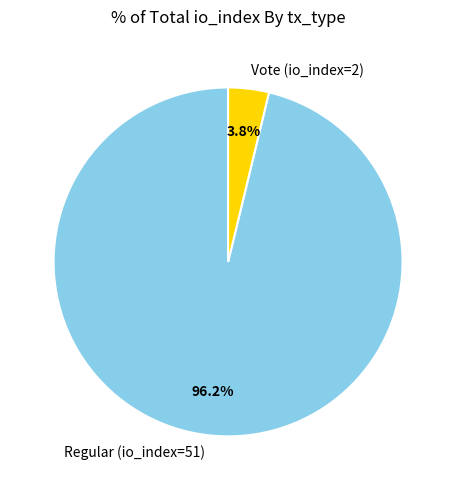

What percentage do Vote (io_index=2) and Regular (io_index=51) together represent?

100.0%